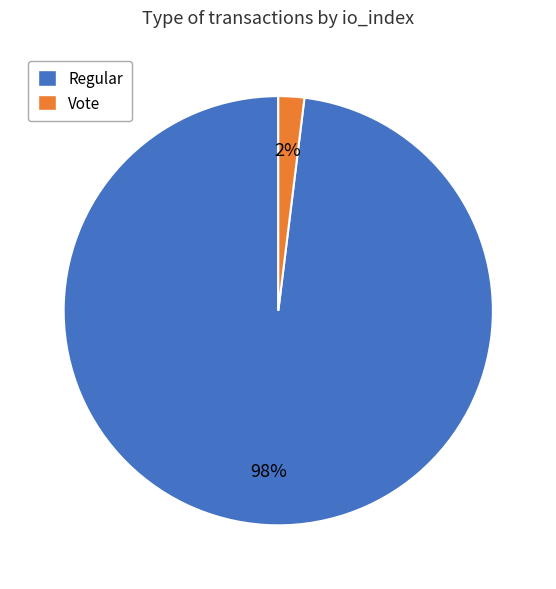

Between Regular and Vote, which is larger?

Regular